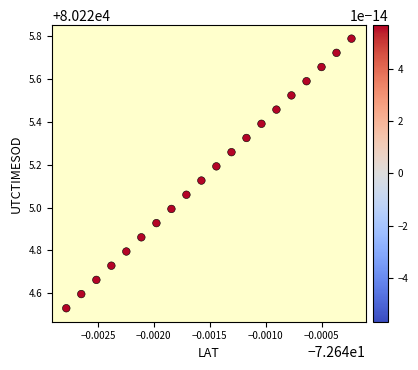

What is the range of Y values (max minus min)?

1.3